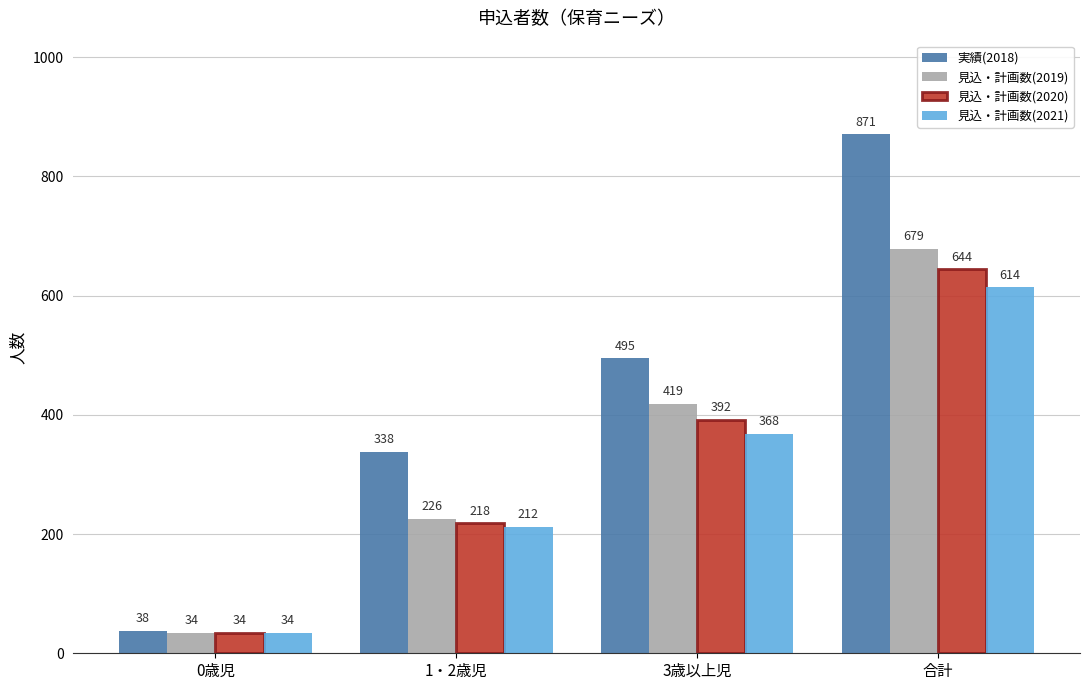

Which series has the largest range (max minus min)?

実績(2018)